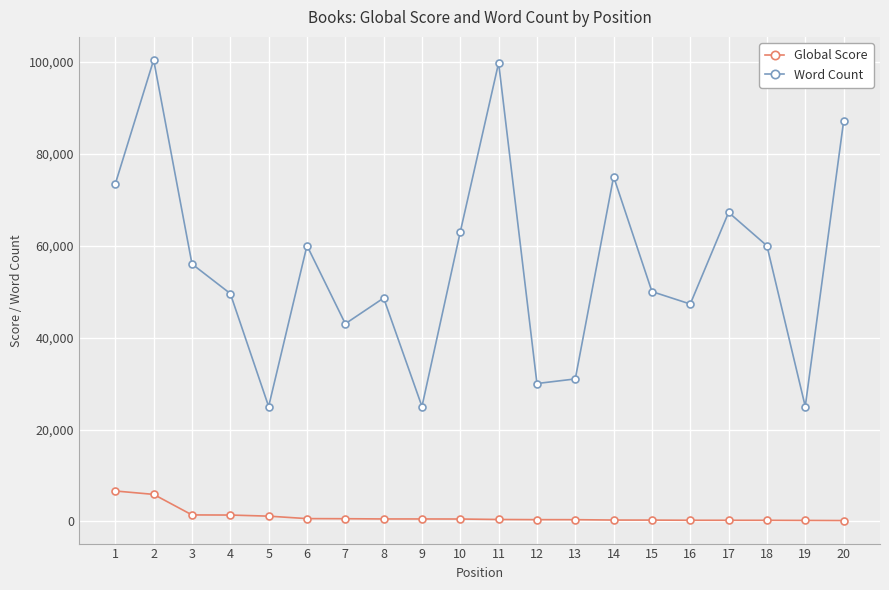

Is it true that Word Count equals 129247 at 20?

False